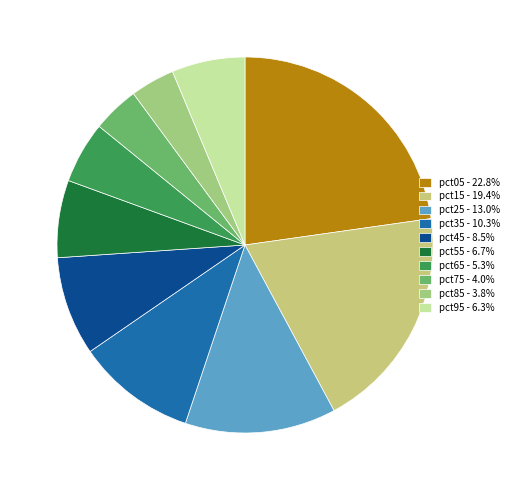

Is it true that pct75 is 4% of the pie?

True